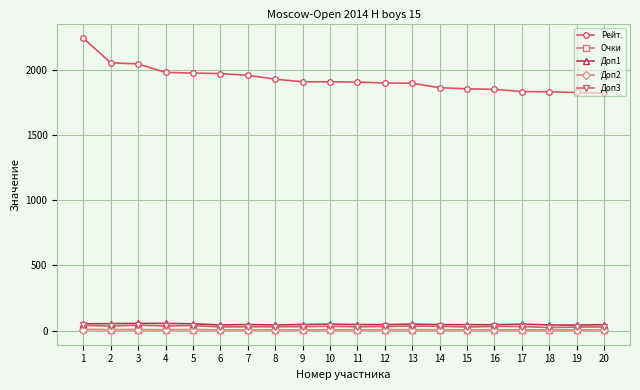

What is the value of the Доп1 point at the 19th from the left?

41.0